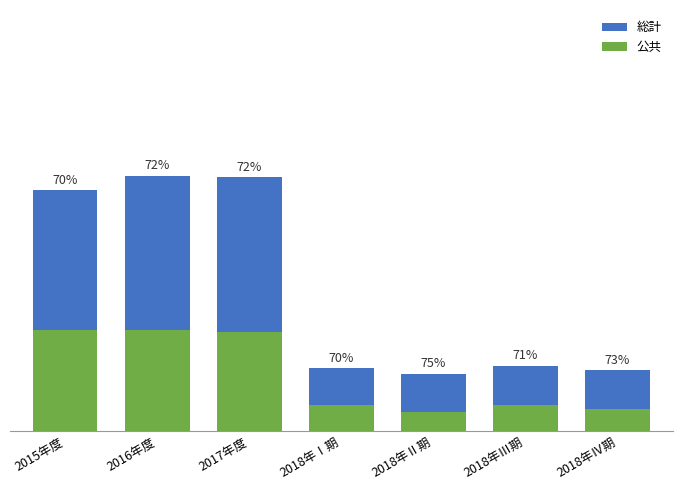

What is the sum of the 総計 values at 2018年Ⅲ期 and 2018年Ⅳ期?

273198.3